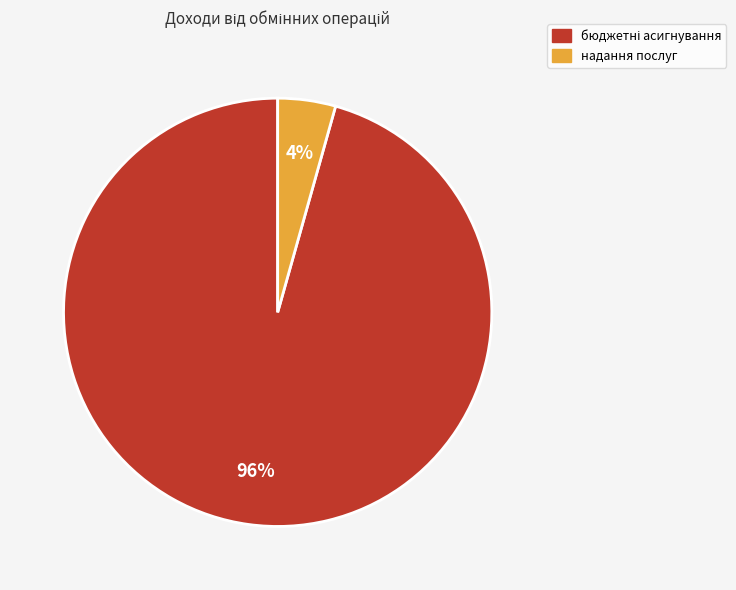

Is it true that надання послуг is 4% of the pie?

True